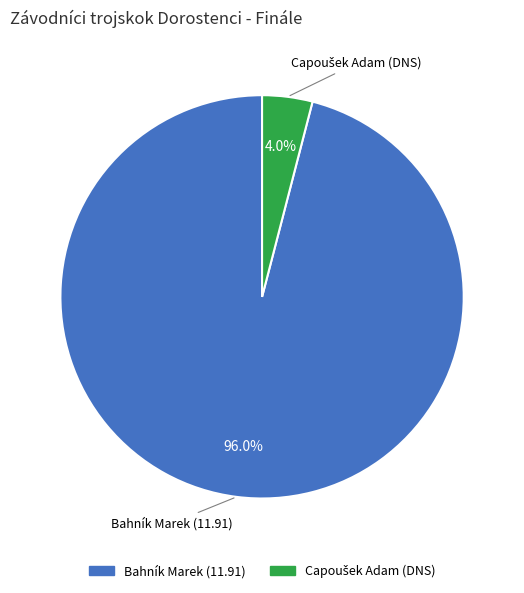

What percentage is the Bahník Marek slice, to the nearest percent?

96%